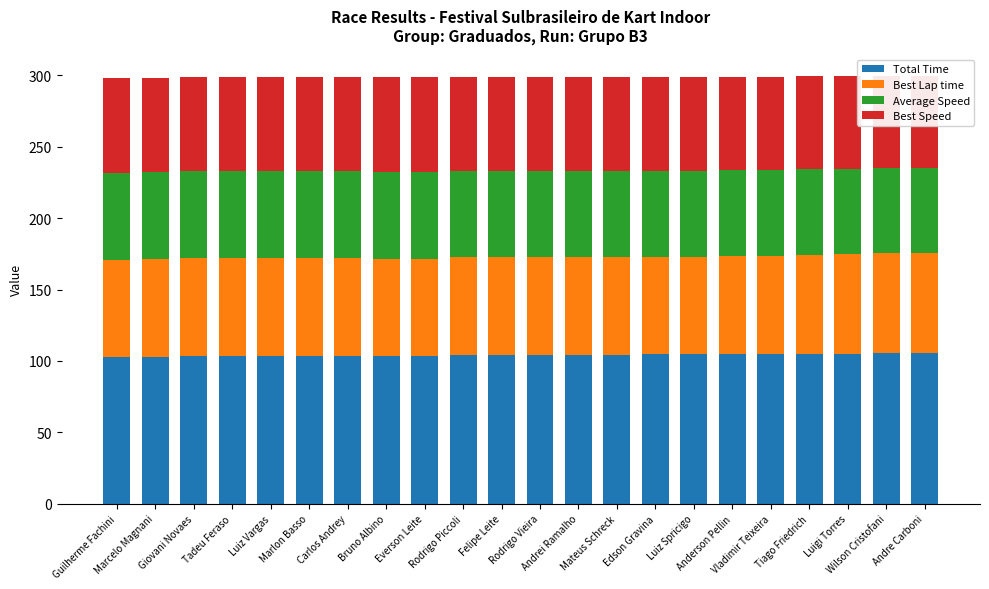

What is the difference between the Best Speed values at Tadeu Feraso and Edson Gravina?

0.1